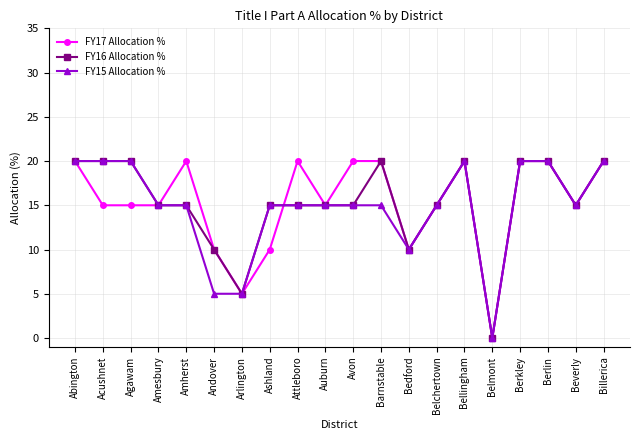

What is the maximum value for FY15 Allocation %?

20